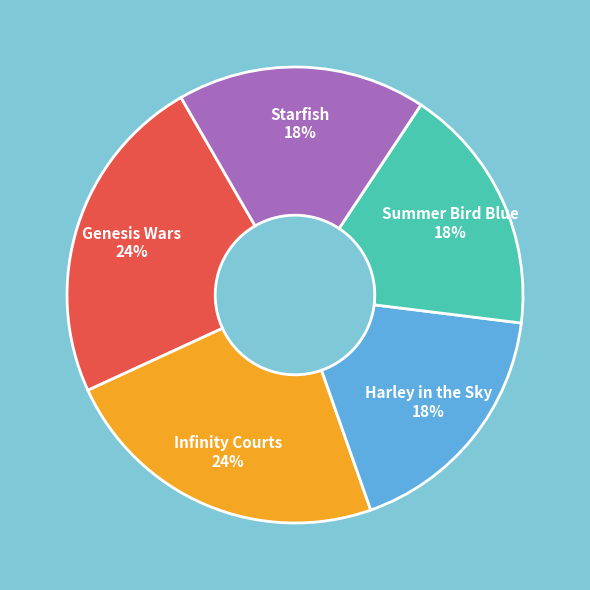

To the nearest percent, what percentage of the pie is Summer Bird Blue?

18%